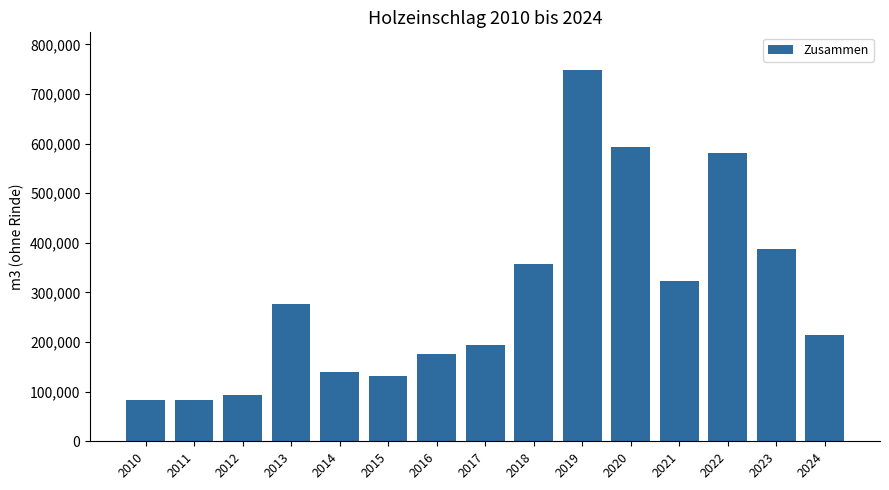

What is the minimum value shown in the chart?

82500.4